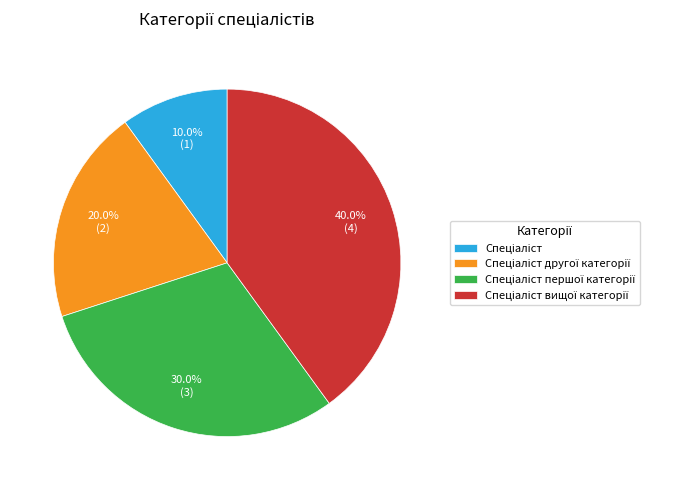

Is there a majority slice in this chart?

No